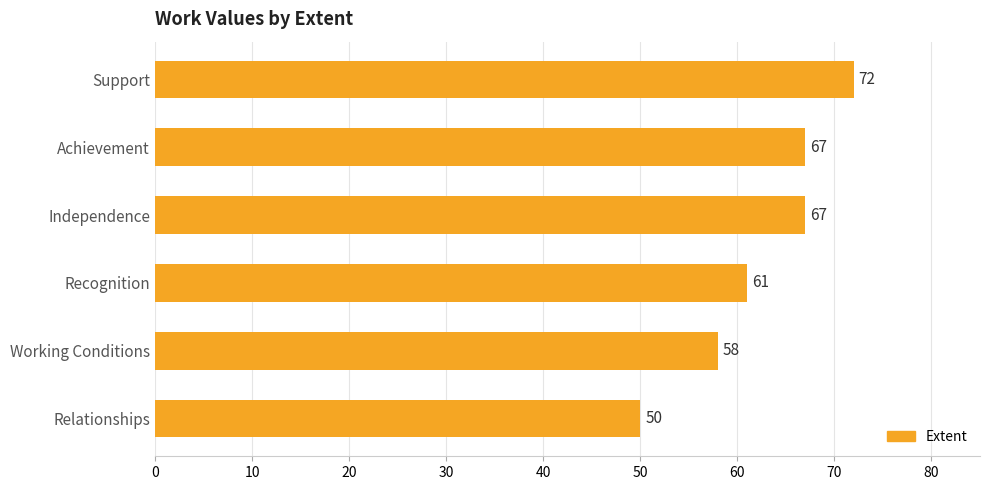

The value at Achievement is 67. True or false?

True